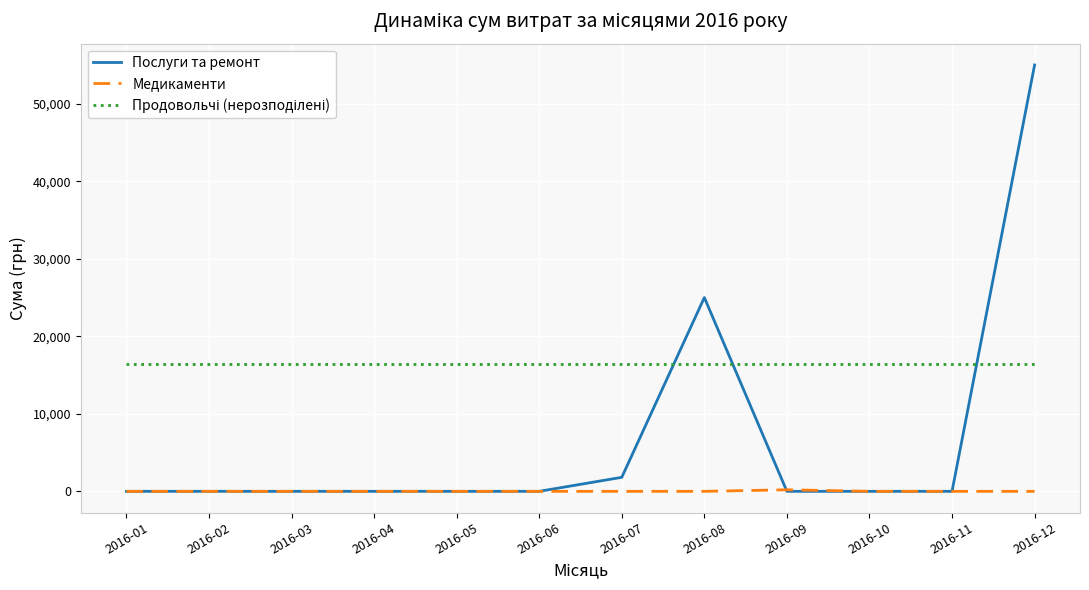

The value of Послуги та ремонт at 2016-03 is -27232.9. True or false?

False